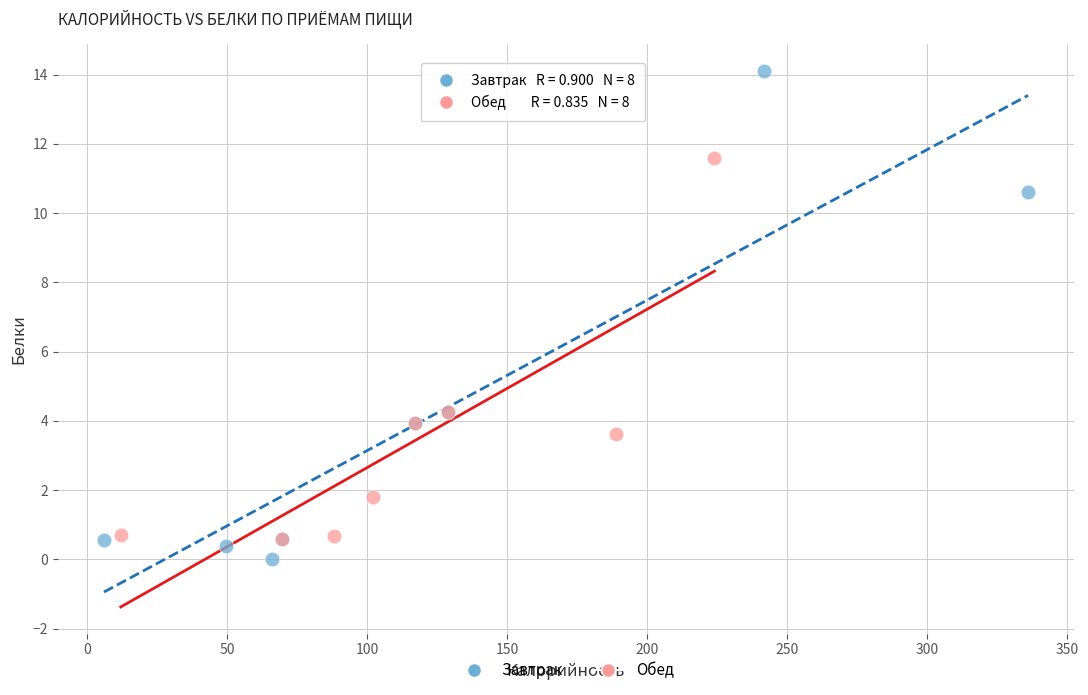

Which series reaches the maximum Y coordinate?

Завтрак